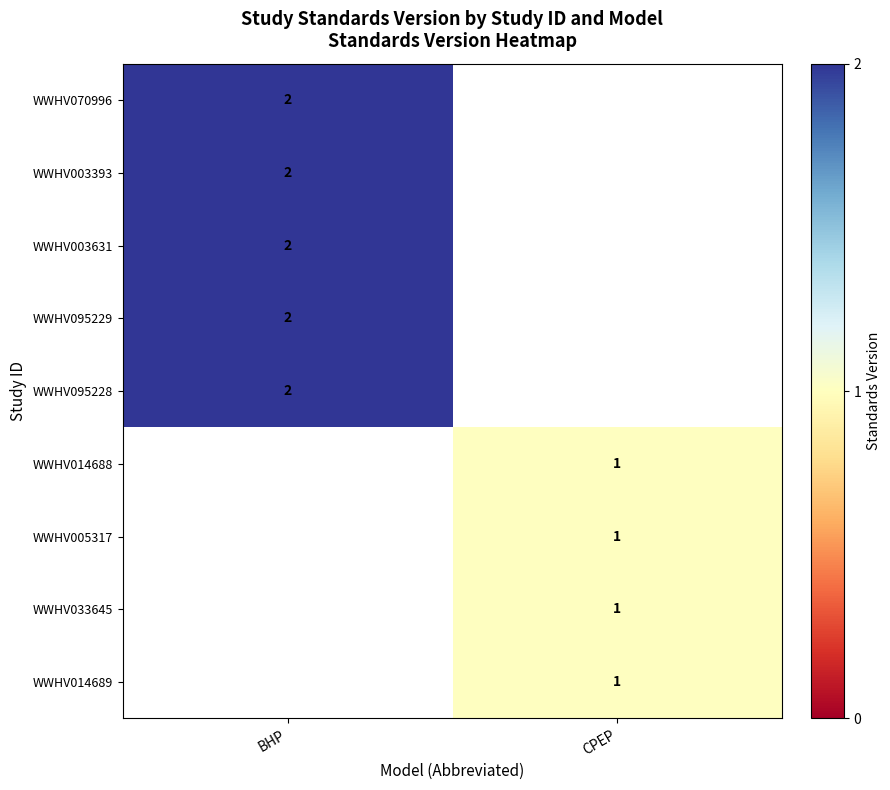

The value of WWHV033645 at CPEP is 2. True or false?

False